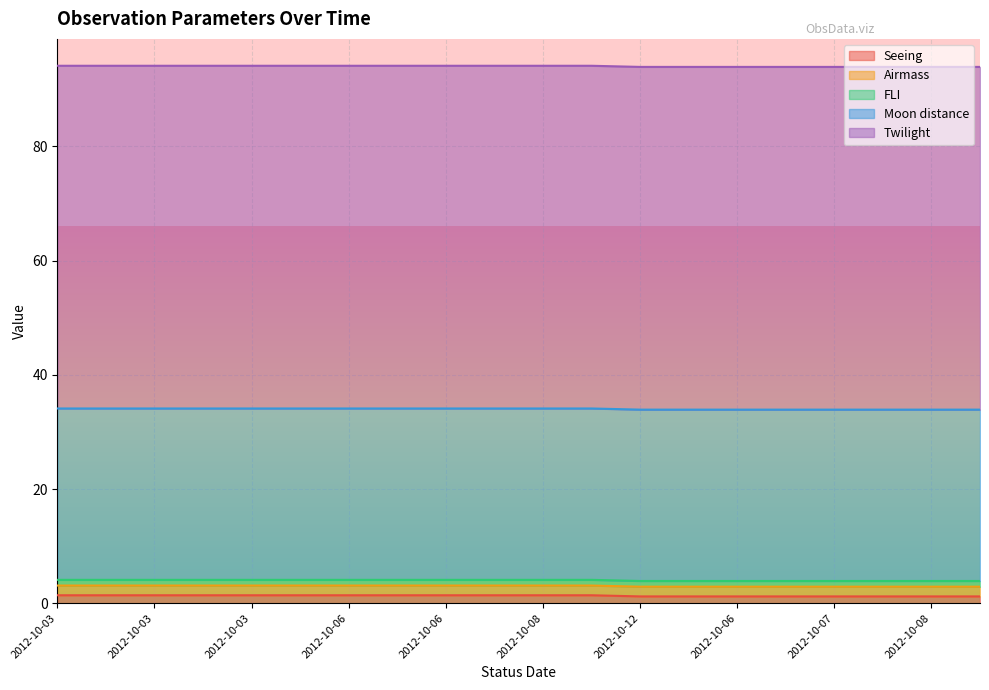

Which series has the widest spread of values?

Seeing